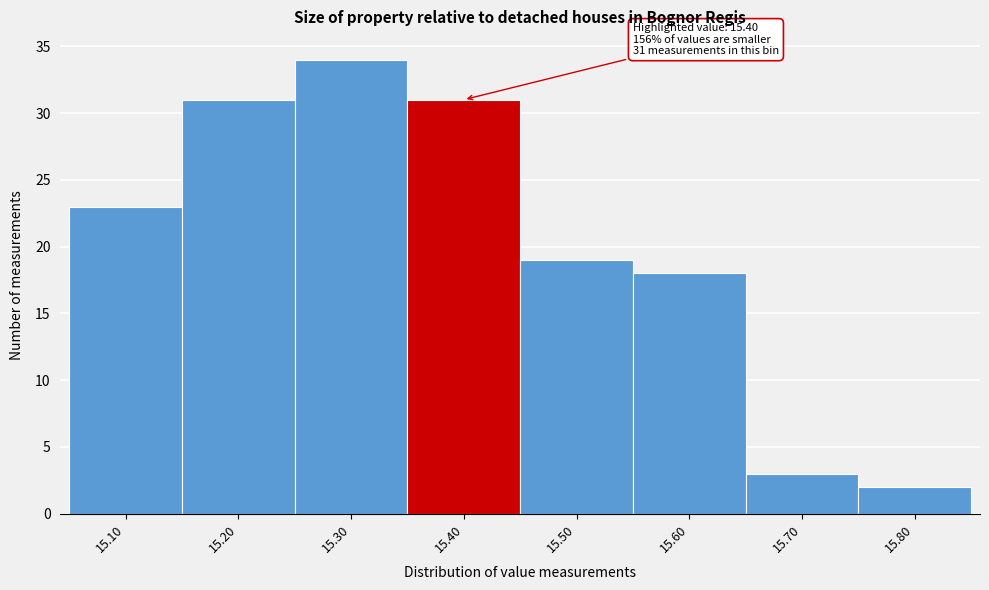

Which range on the x-axis has the tallest bar?

15.25 to 15.35